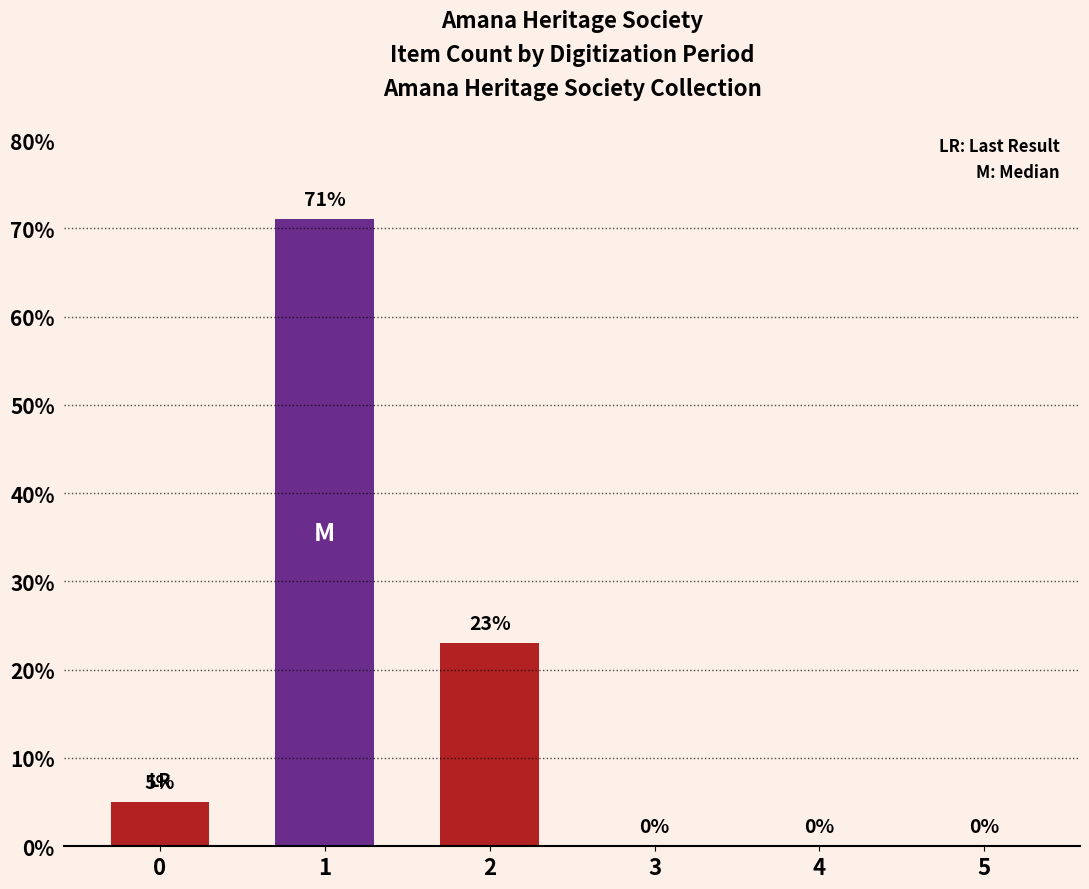

How many positive values are there?

3